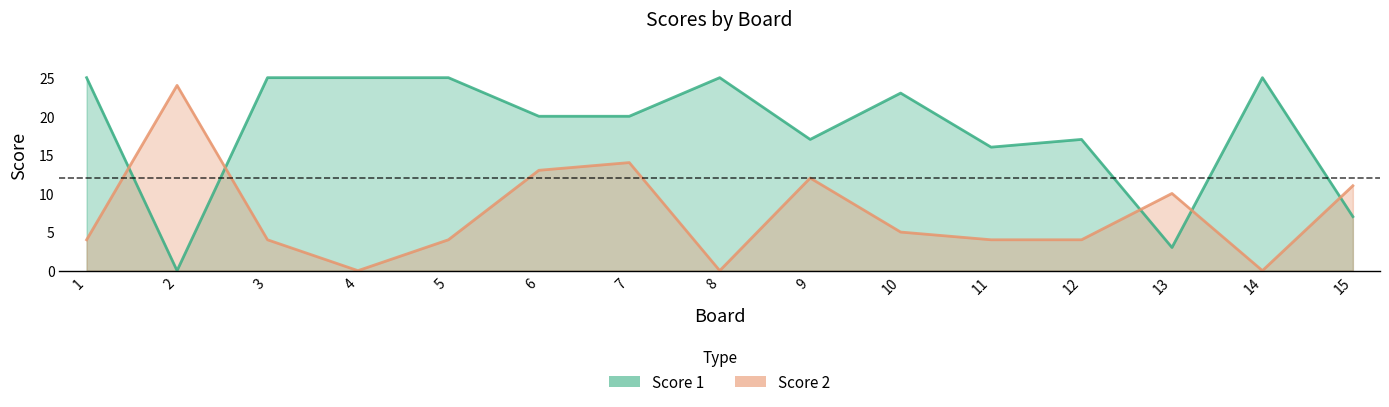

Is it true that Score 1 equals 3 at 13?

True